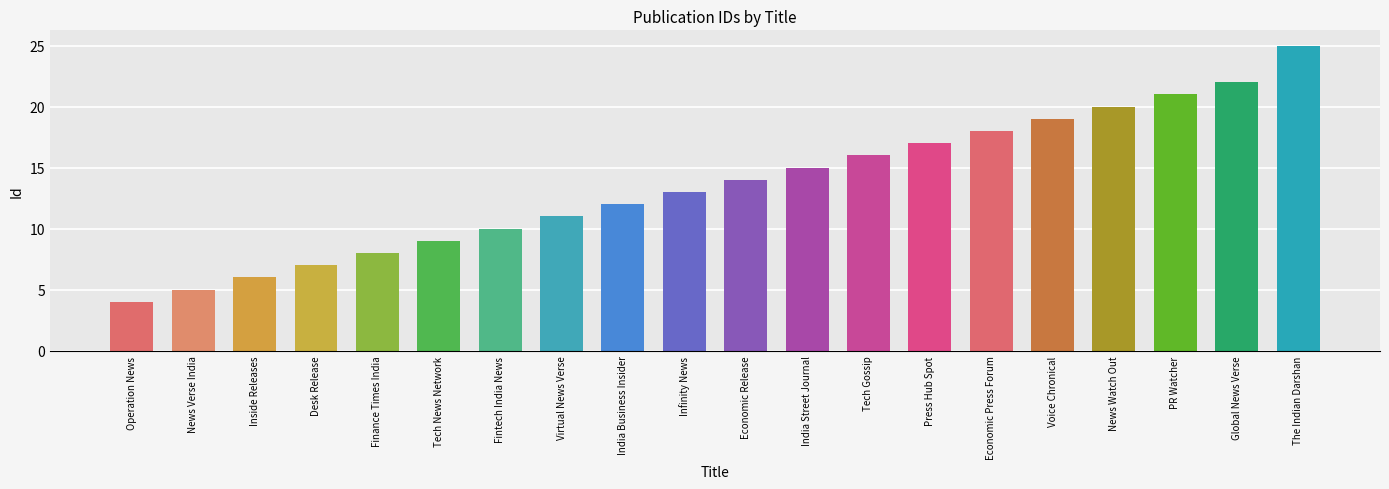

What is the sum of the values at News Watch Out and Economic Release?

34